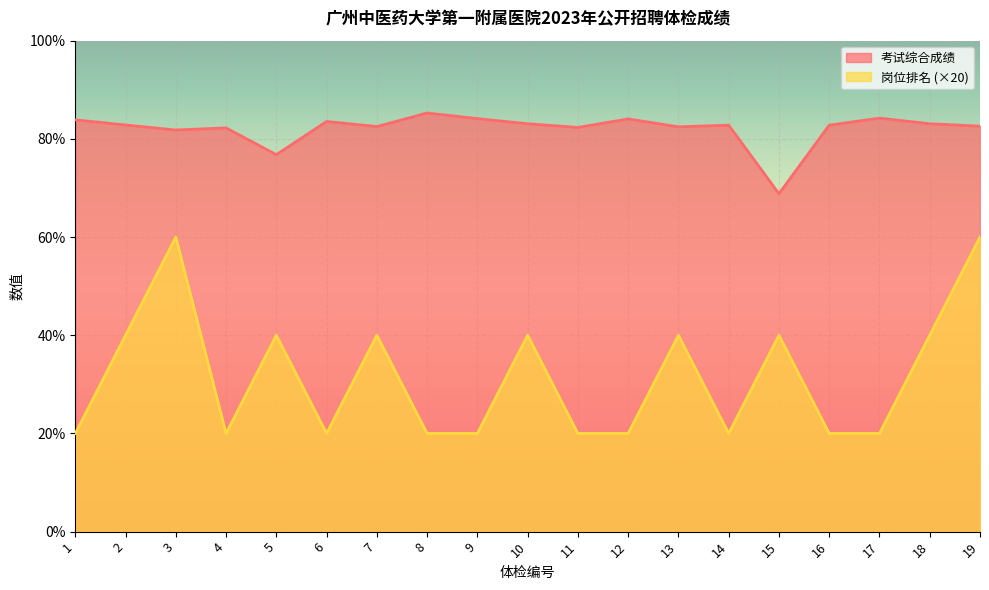

Between 9 and 6, which is larger?

9